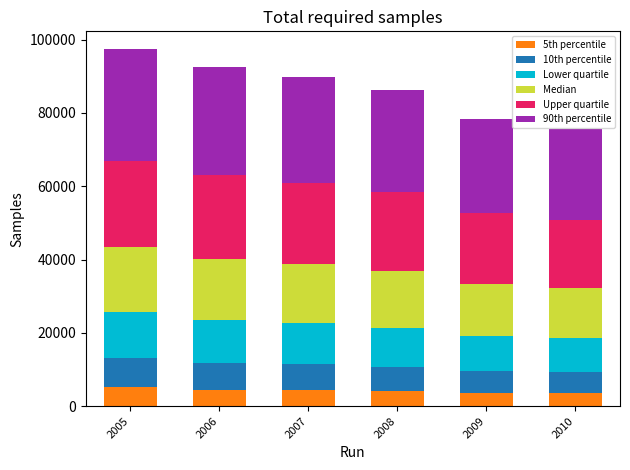

What is the highest value of the 5th percentile series?

5200